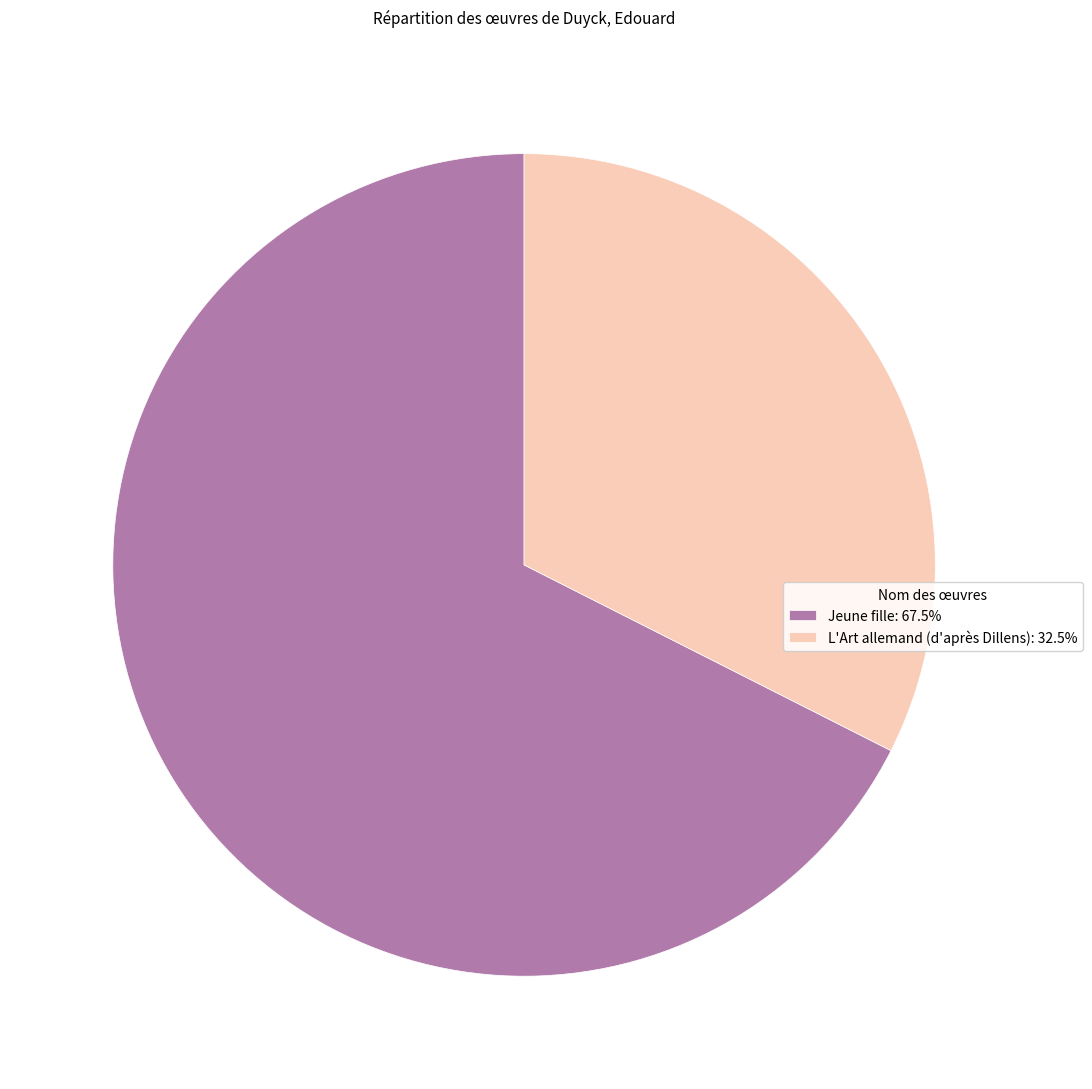

Approximately how many times larger is the value at L'Art allemand (d'après Dillens): 32.5% compared to Jeune fille: 67.5%?

0.5